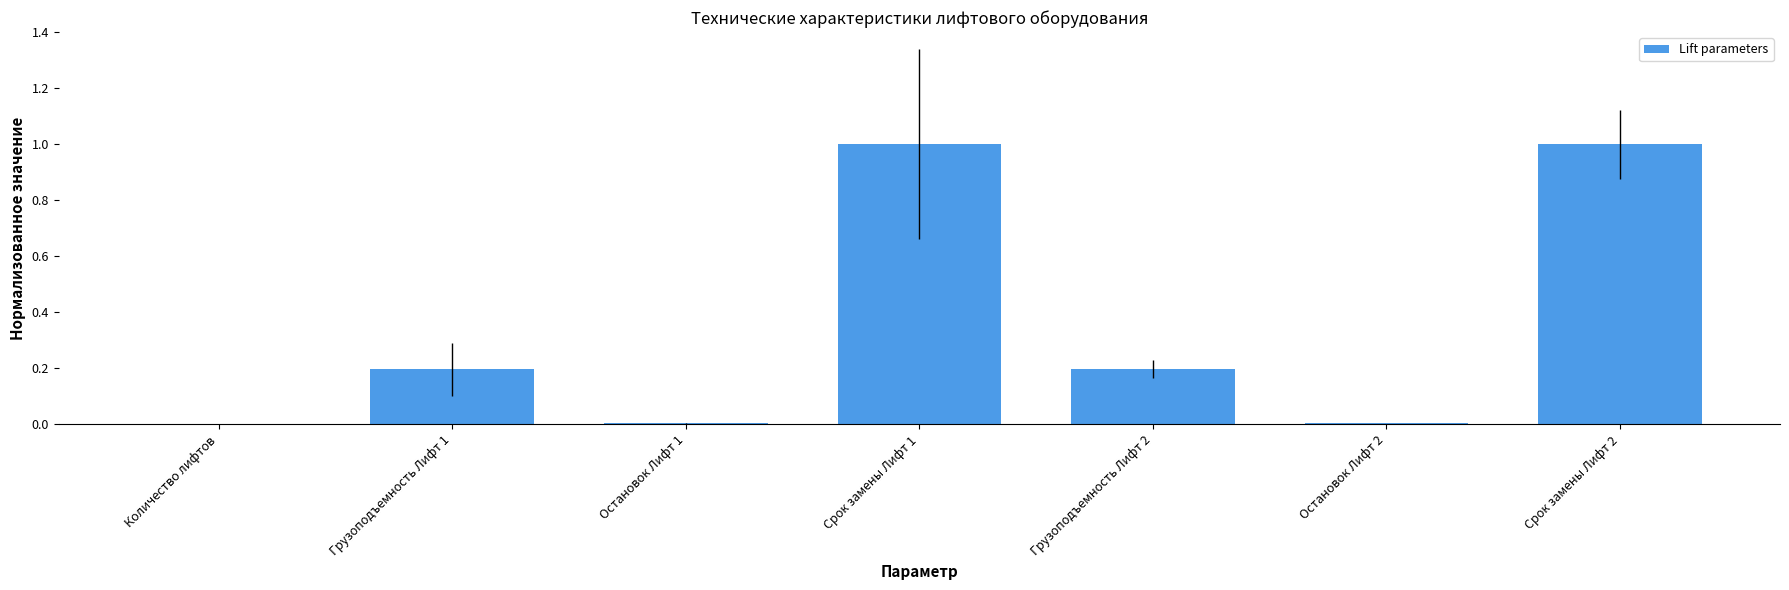

Between Грузоподъемность Лифт 2 and Срок замены Лифт 2, which is larger?

Срок замены Лифт 2